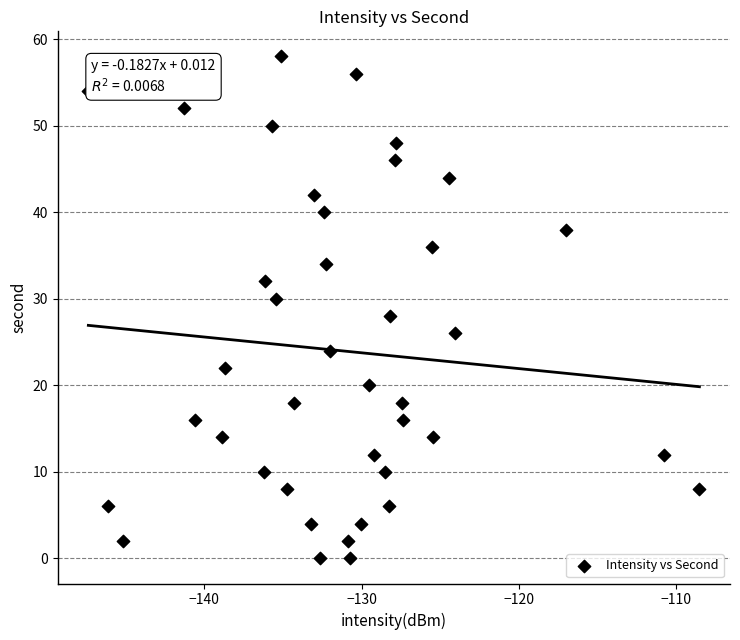

What is the range of Y values (max minus min)?

58